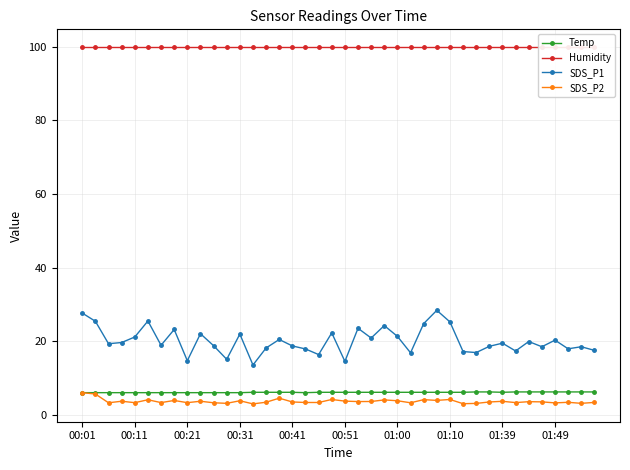

True or false: Humidity and SDS_P1 cross at least once.

False